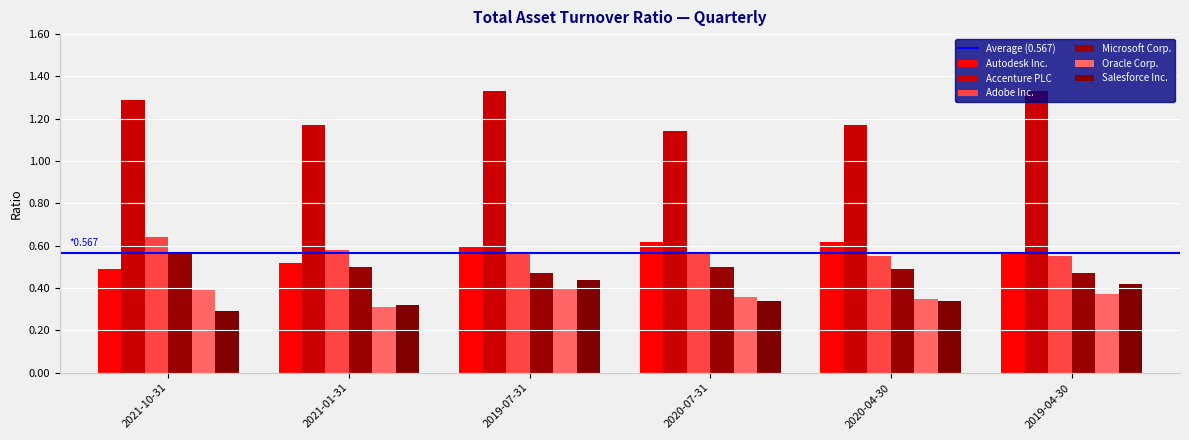

The value of Accenture PLC at 2020-04-30 is 2.0. True or false?

False